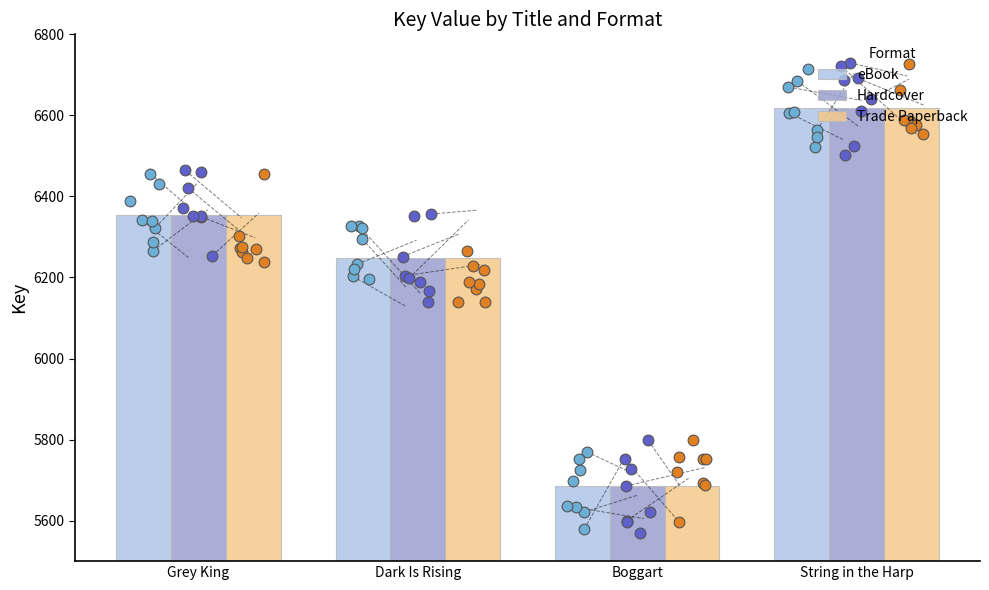

What is the total value across all series at Grey King?

19062